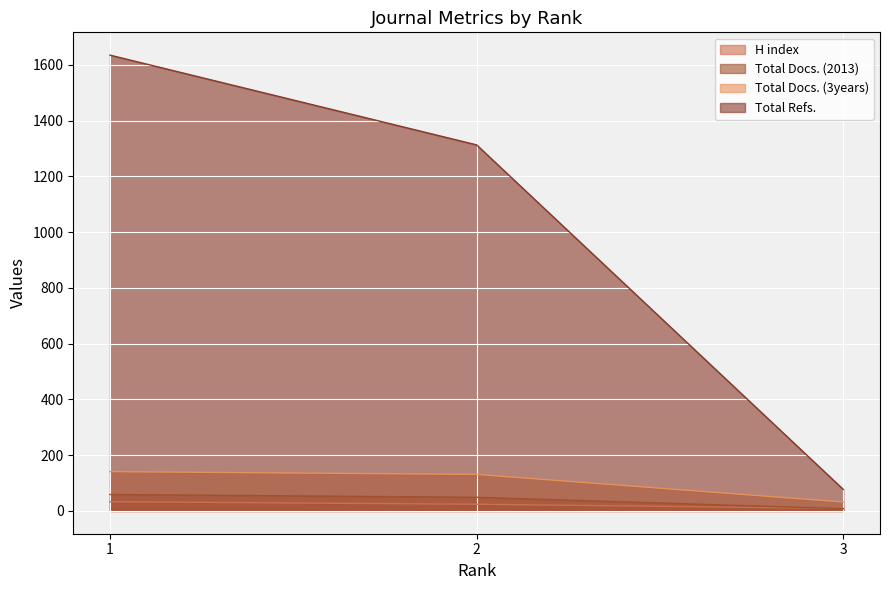

List the series in order of their peak value, highest first.

Total Refs., Total Docs. (3years), Total Docs. (2013), H index